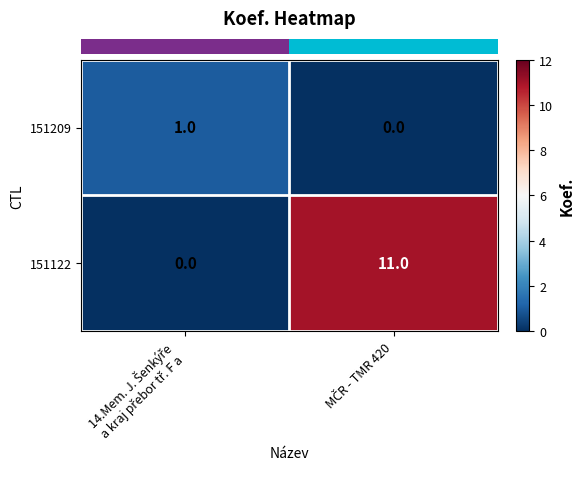

Which series has the largest total across all categories?

151122